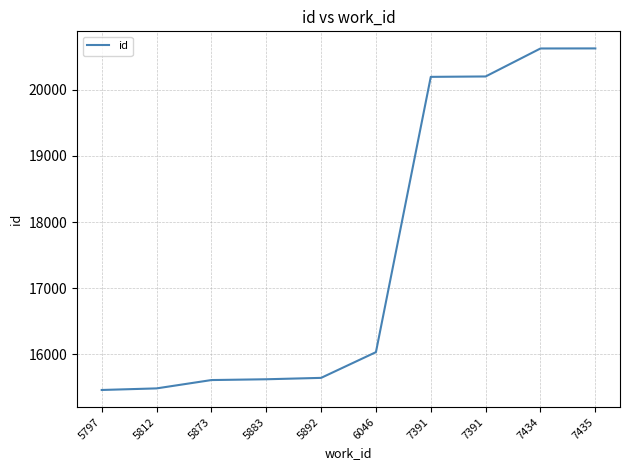

Reading right to left, list all the values displayed in this chart.

7435=20626	7434=20625	7391=20202	7391=20196	6046=16035	5892=15646	5883=15625	5873=15613	5812=15487	5797=15463